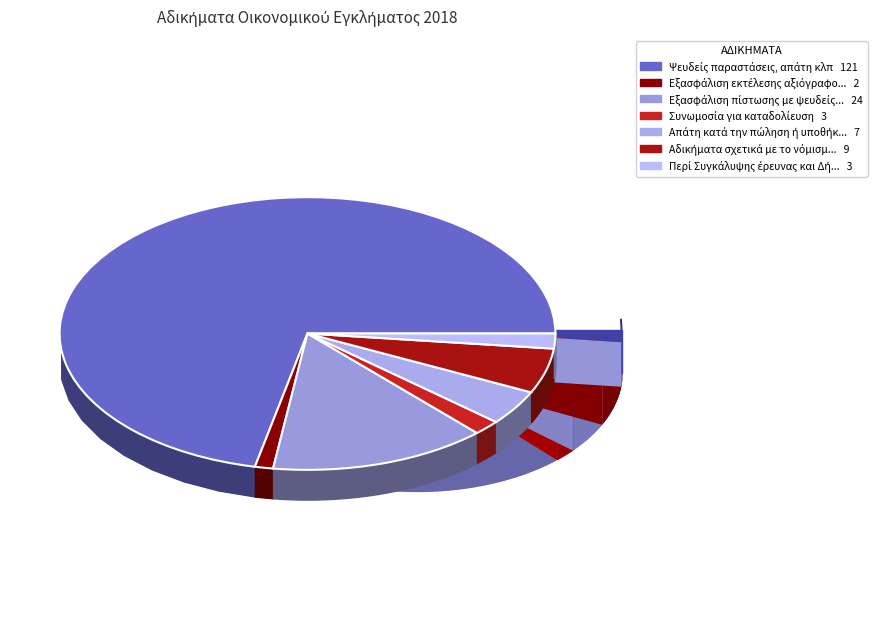

Count the number of slices in the pie.

7